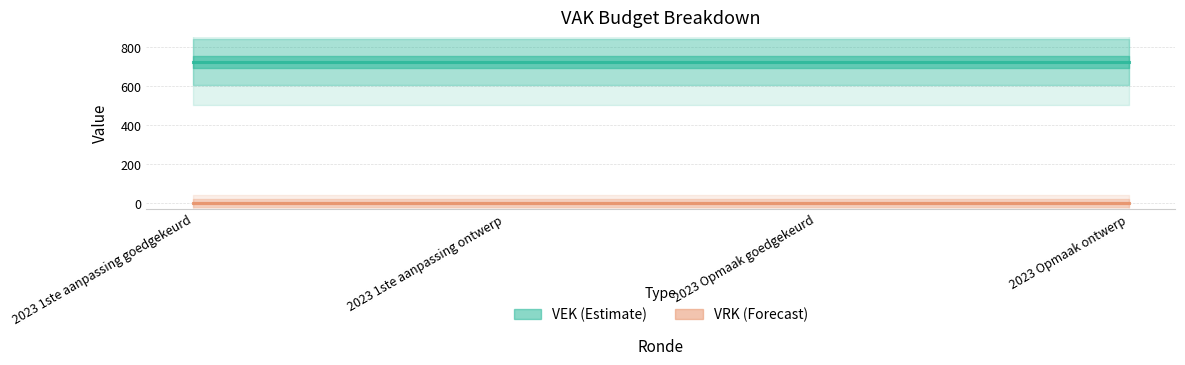

At which category is the sum across all series the highest?

2023 1ste aanpassing goedgekeurd